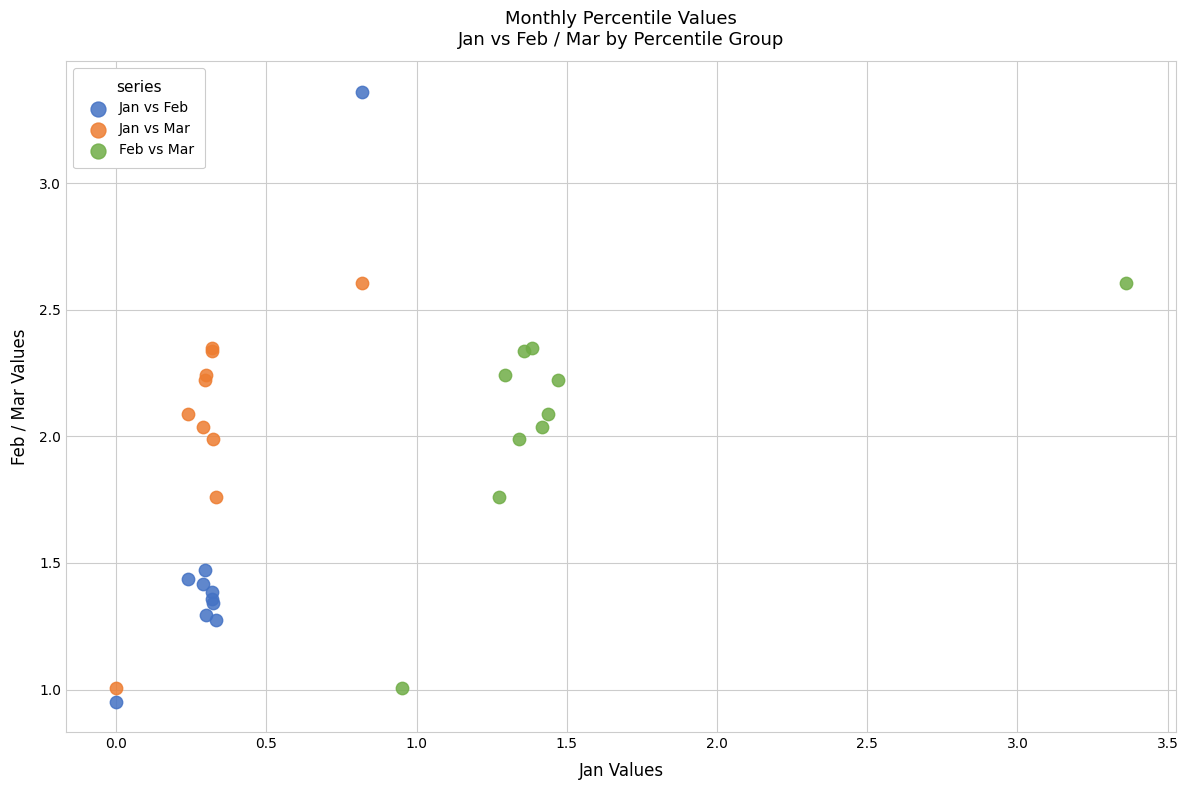

Which series reaches the minimum Y coordinate?

Jan vs Feb